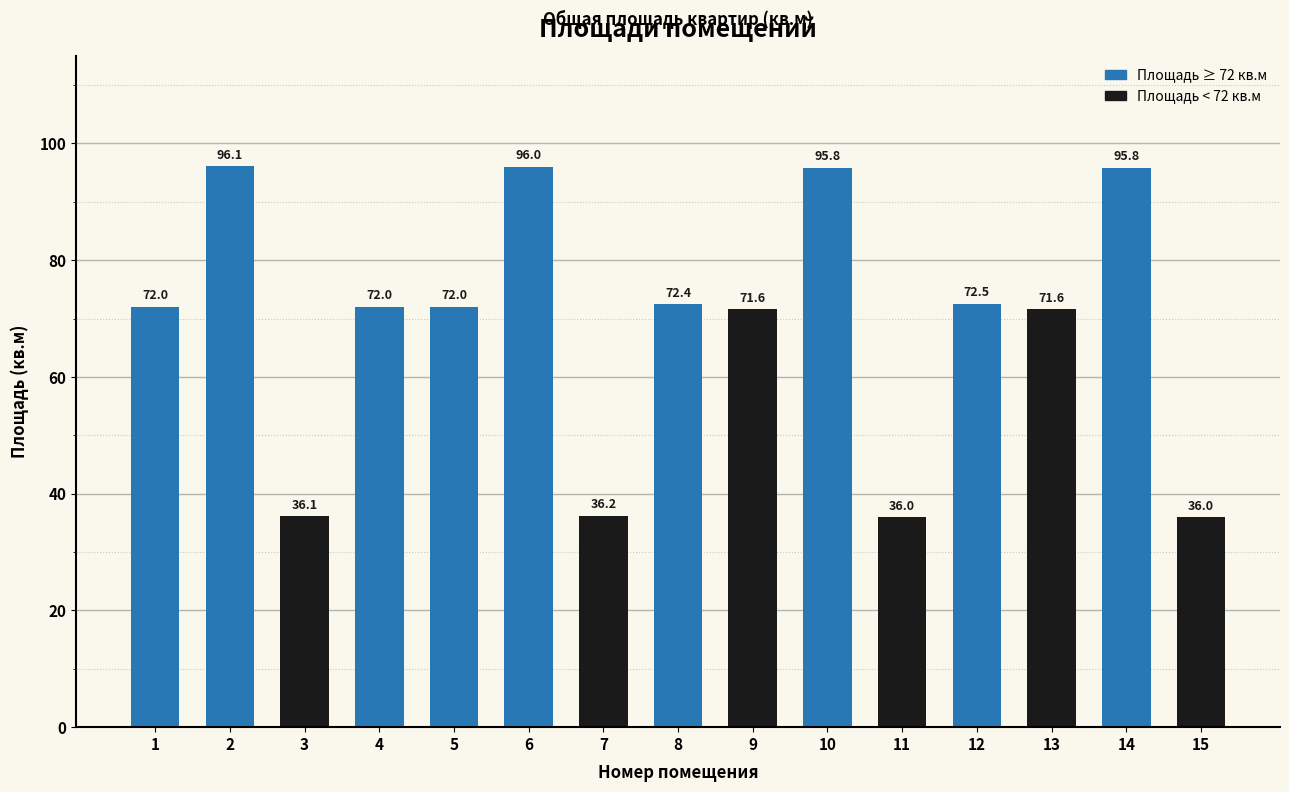

Which label corresponds to the largest value in the chart?

2